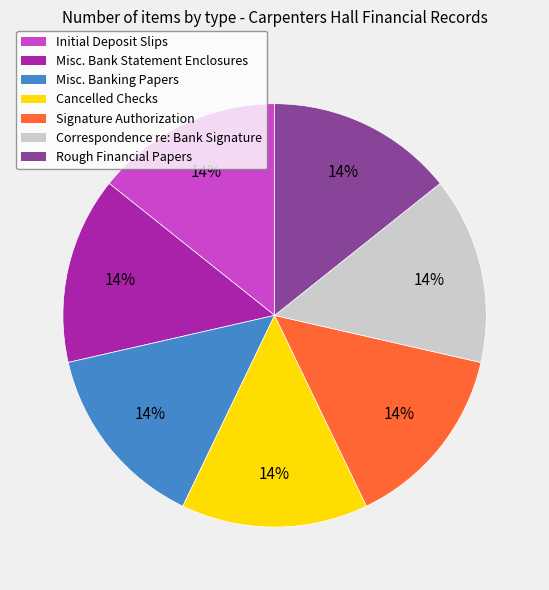

What percentage is the Cancelled Checks slice, to the nearest percent?

14%